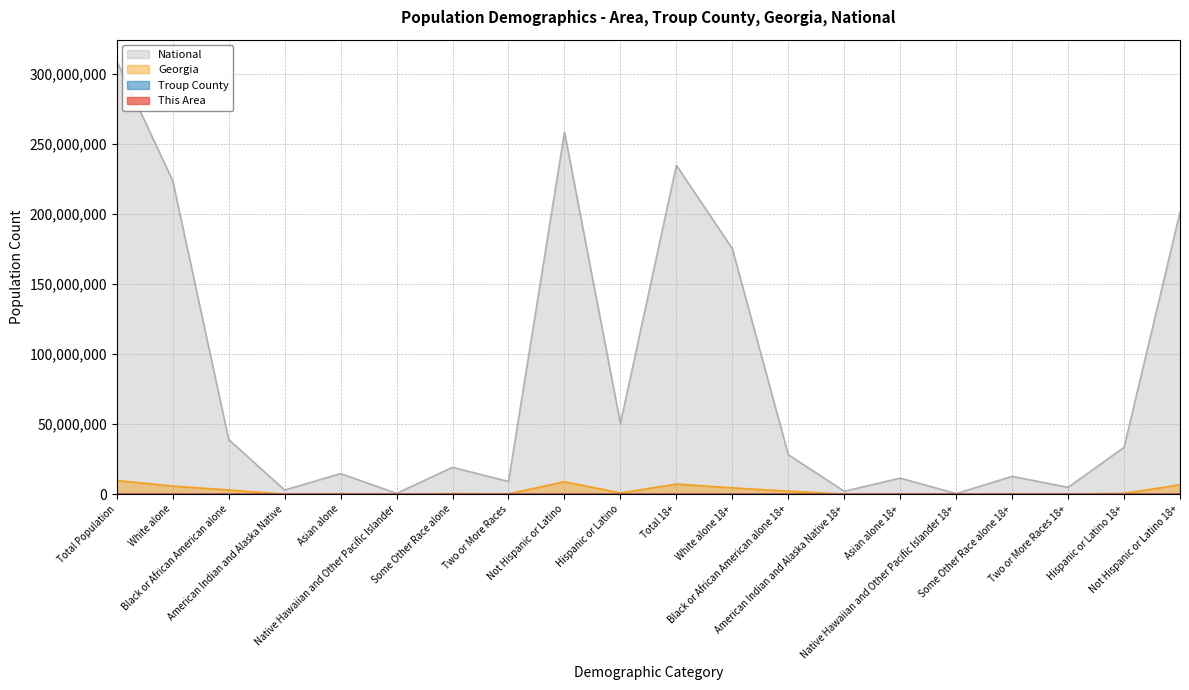

How many lines are shown in the chart?

4